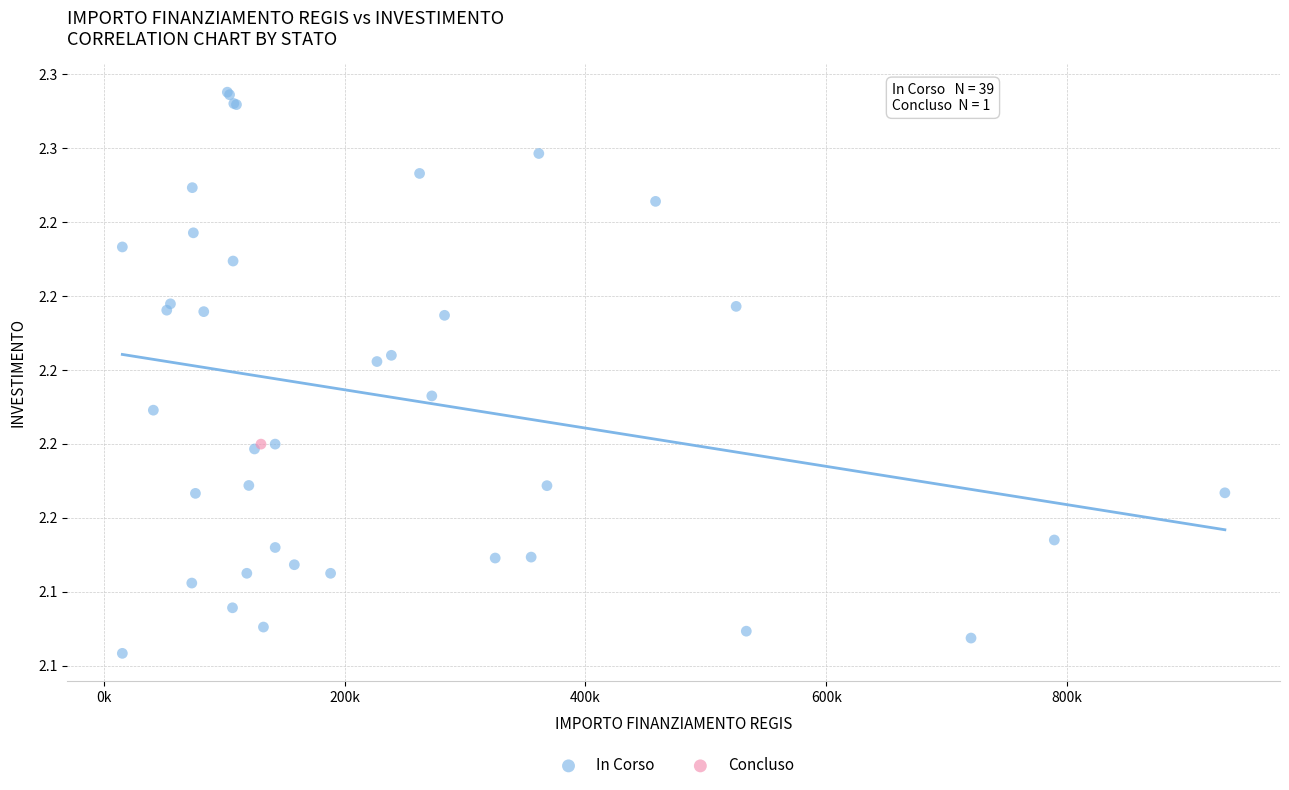

What are all the series names shown in the legend?

In Corso, Concluso